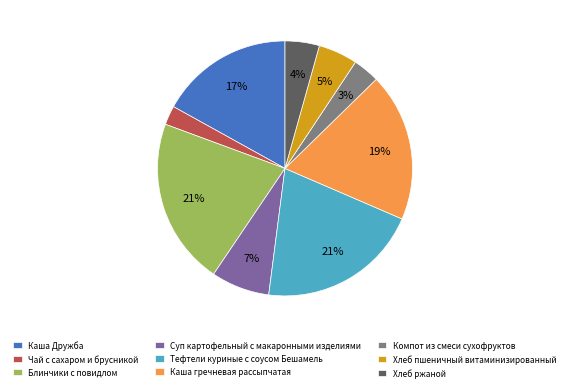

Between Хлеб ржаной and Компот из смеси сухофруктов, which is larger?

Хлеб ржаной